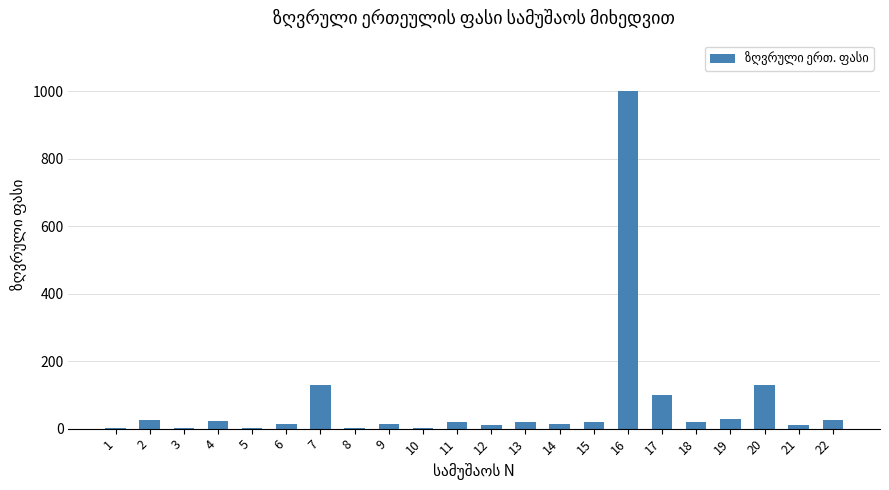

At which label does the data first exceed 20?

2